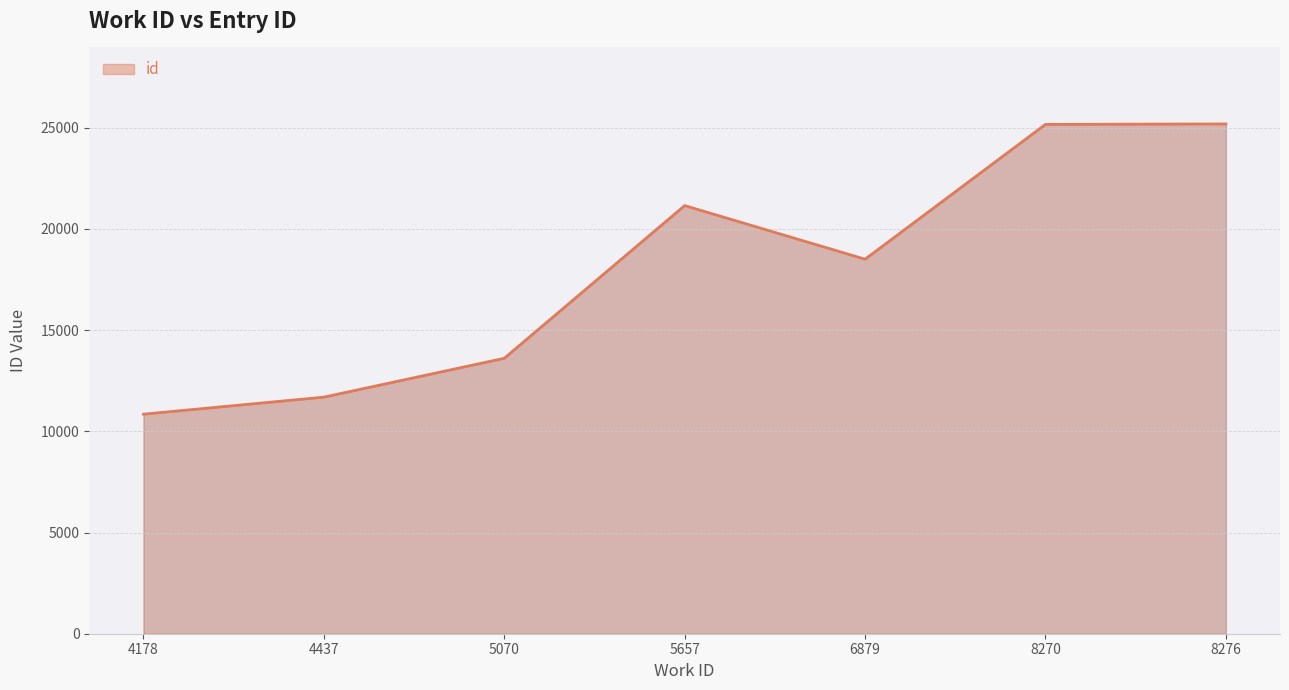

Is it true that the value at 8276 is 42306?

False